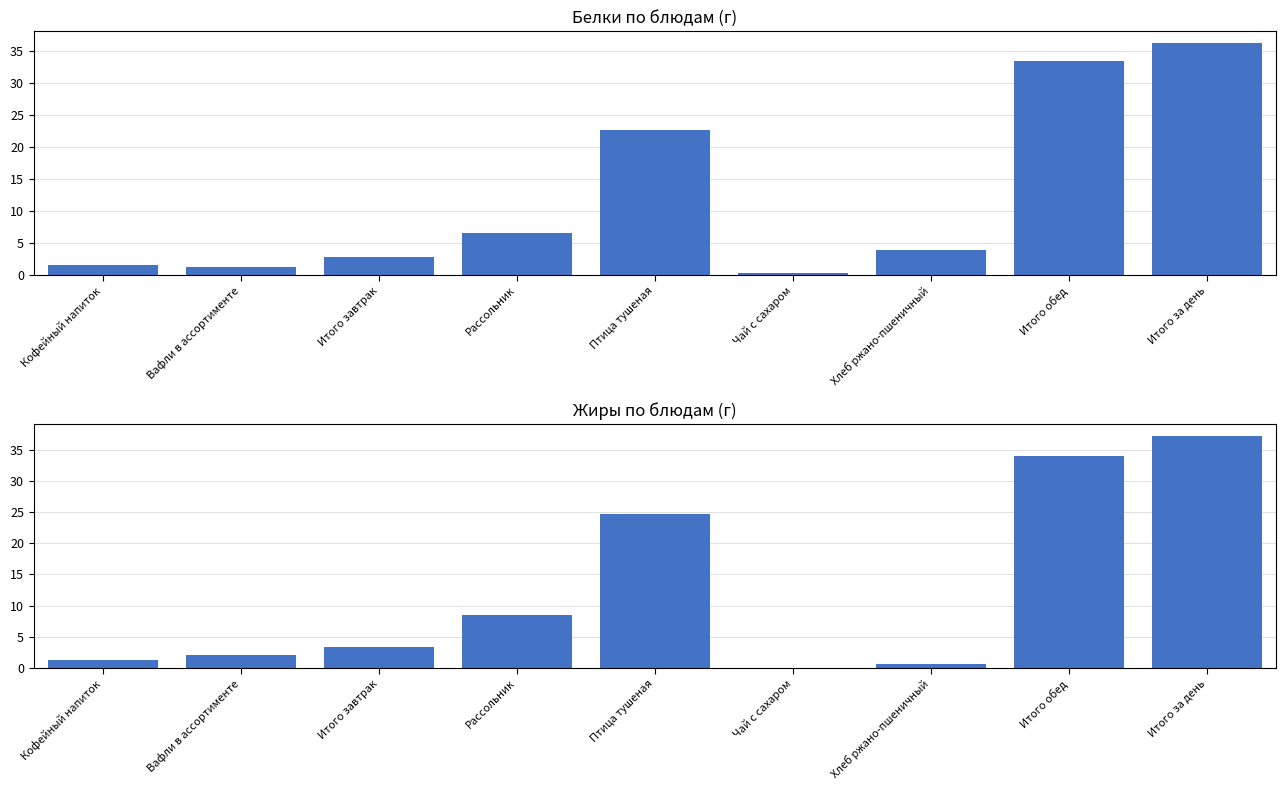

What is the label of the 7th bar from the right?

Итого завтрак